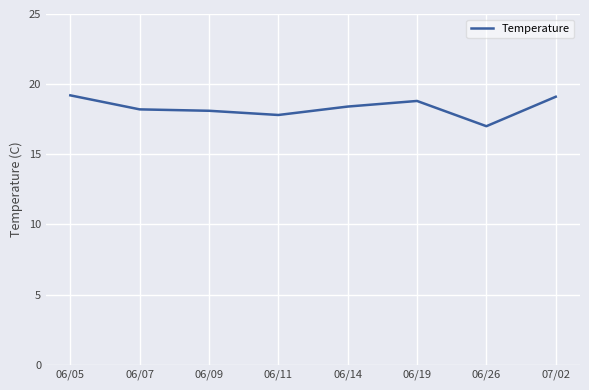

True or false: the data shows 31.1 at 06/09.

False